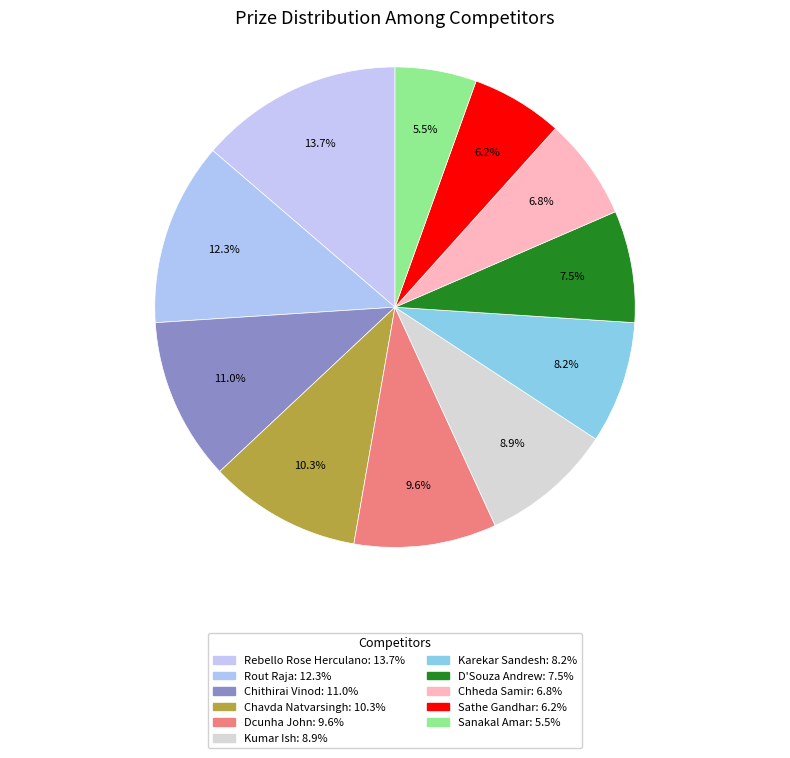

What percentage is the Sathe Gandhar slice, to the nearest percent?

6%